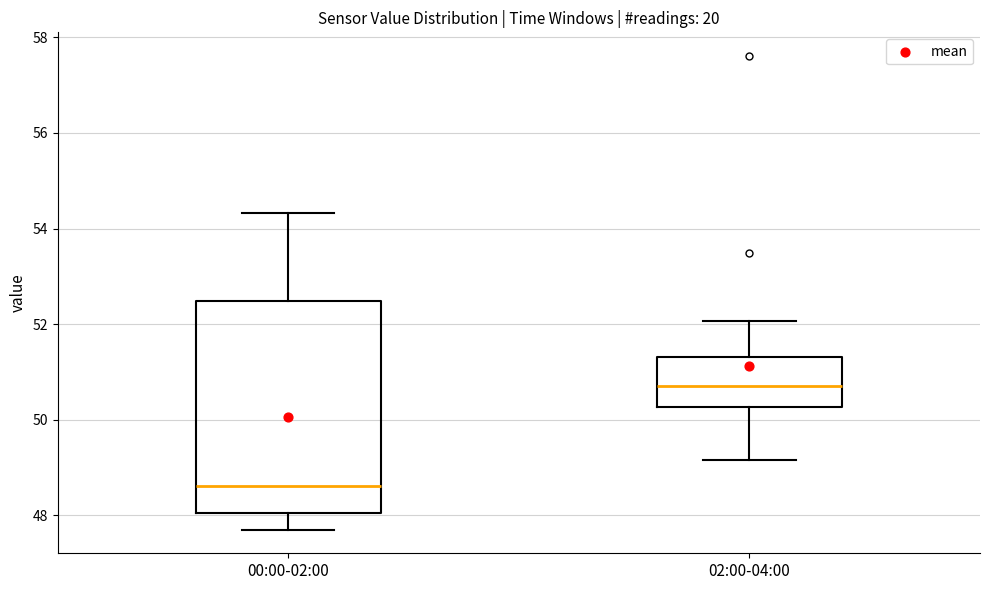

Which box's median line is the lowest?

00:00-02:00